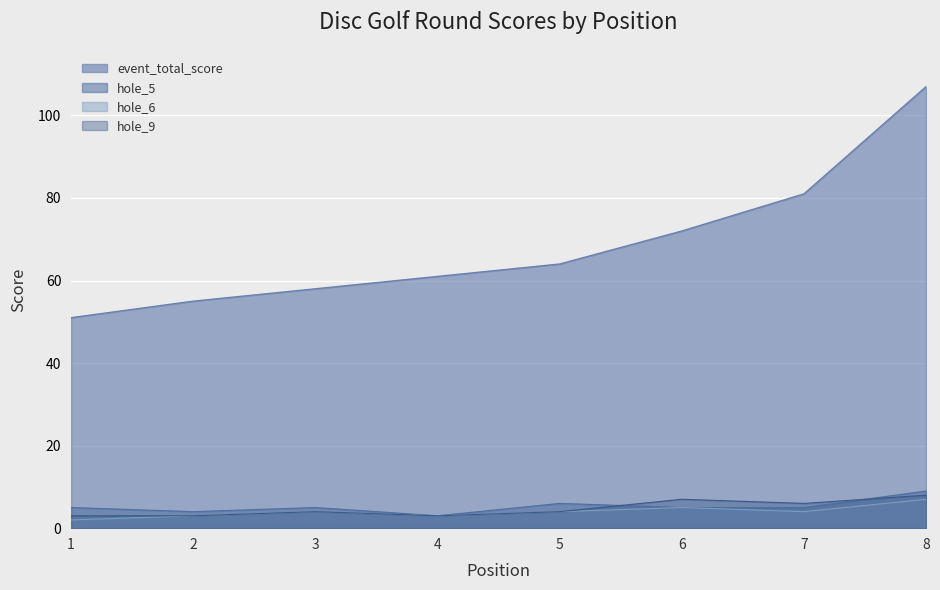

What is the value of the hole_9 point at the 5th from the left?

4